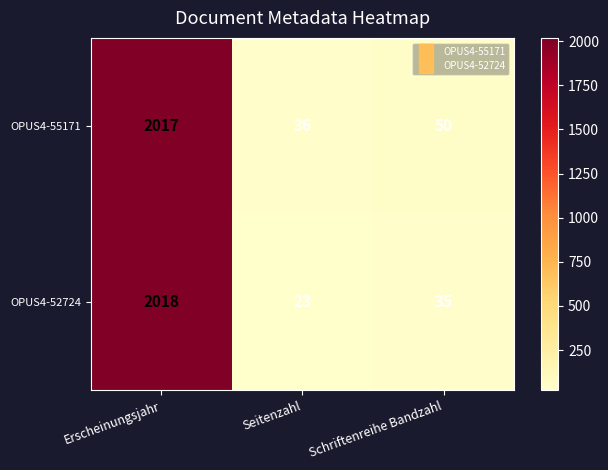

The OPUS4-52724 series shows 3031 at Erscheinungsjahr. True or false?

False